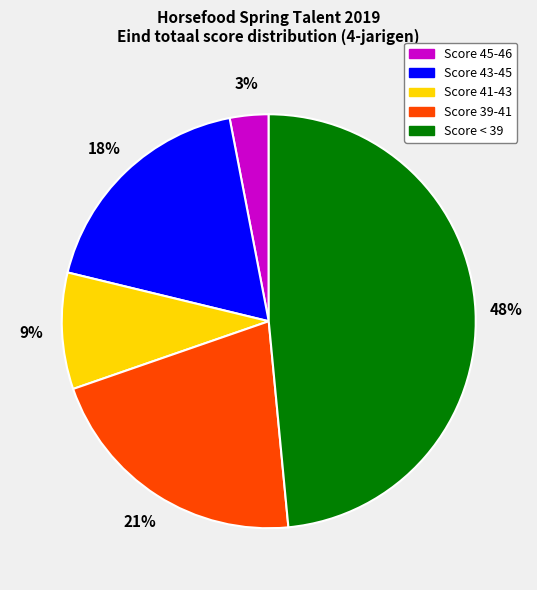

Do Score 45-46 and Score < 39 together represent more than half of the pie?

Yes